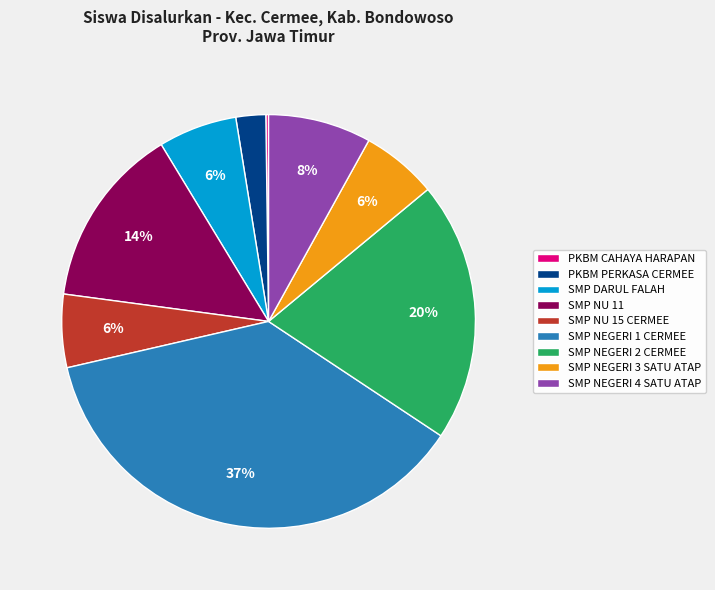

Which slice is the largest?

SMP NEGERI 1 CERMEE